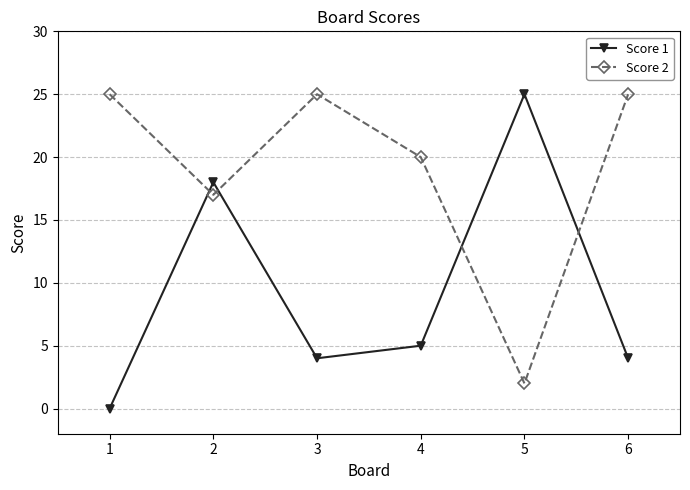

Reading left to right, extract all data points from this chart.

Score 1: 0	18	4	5	25	4
Score 2: 25	17	25	20	2	25